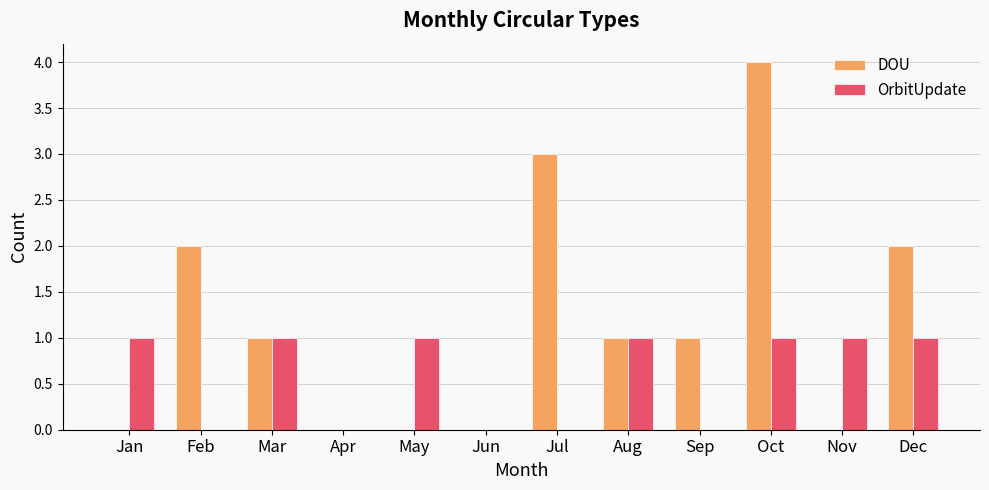

What is the maximum value for DOU?

4